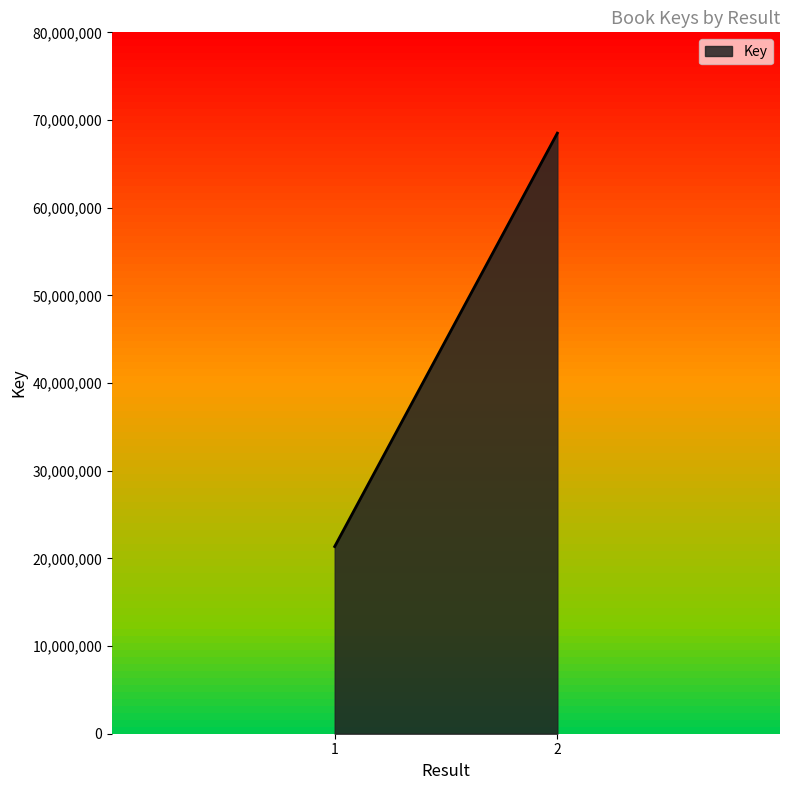

What is the difference between the maximum and minimum values?

47149468